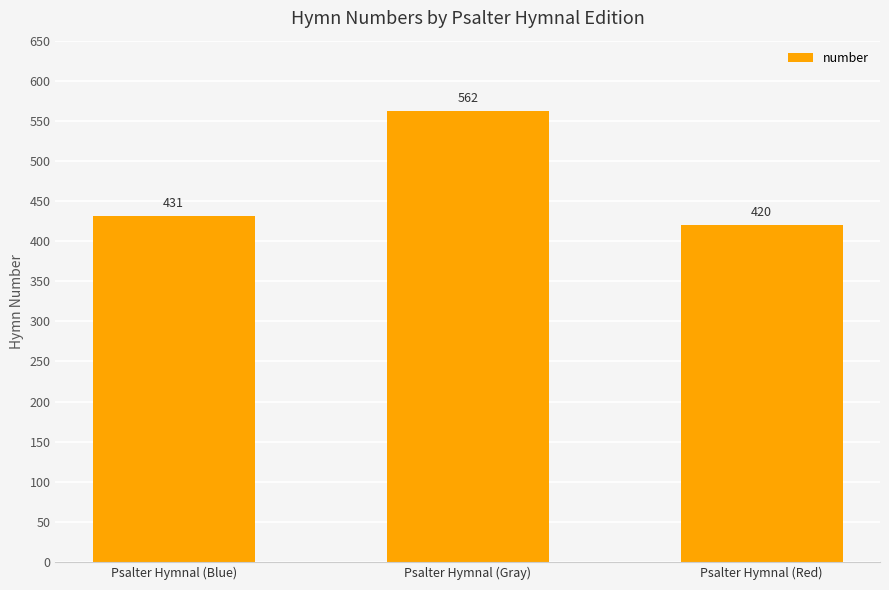

At which label is the value closest to 491?

Psalter Hymnal (Blue)